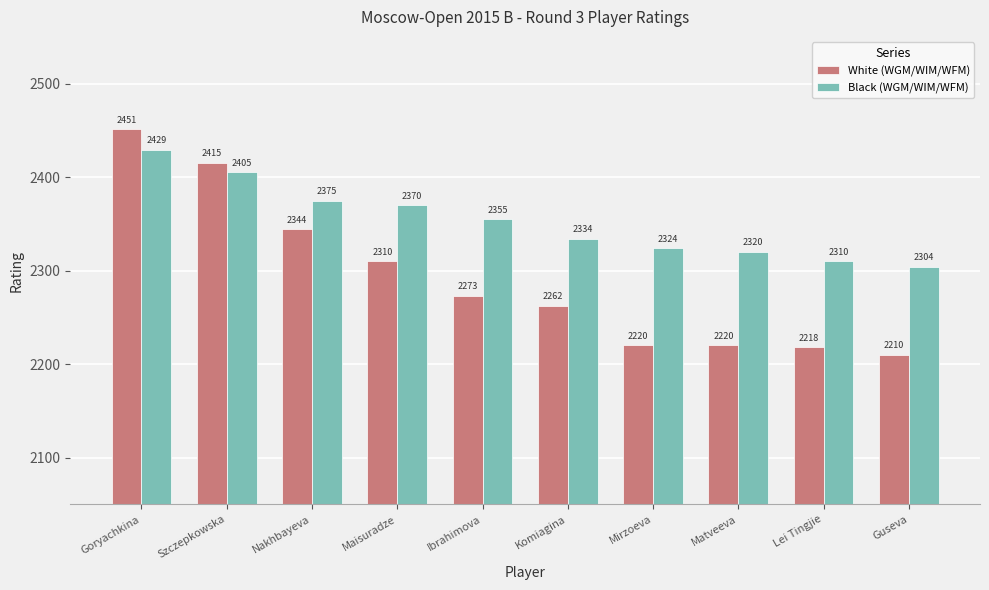

Reading left to right, what are all the values shown in this chart?

White (WGM/WIM/WFM): Goryachkina=2451	Szczepkowska=2415	Nakhbayeva=2344	Maisuradze=2310	Ibrahimova=2273	Komiagina=2262	Mirzoeva=2220	Matveeva=2220	Lei Tingjie=2218	Guseva=2210
Black (WGM/WIM/WFM): Goryachkina=2429	Szczepkowska=2405	Nakhbayeva=2375	Maisuradze=2370	Ibrahimova=2355	Komiagina=2334	Mirzoeva=2324	Matveeva=2320	Lei Tingjie=2310	Guseva=2304